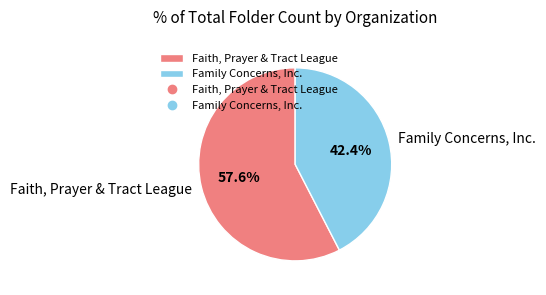

What is the ratio of the value at Faith, Prayer & Tract League to the value at Family Concerns, Inc.?

1.4